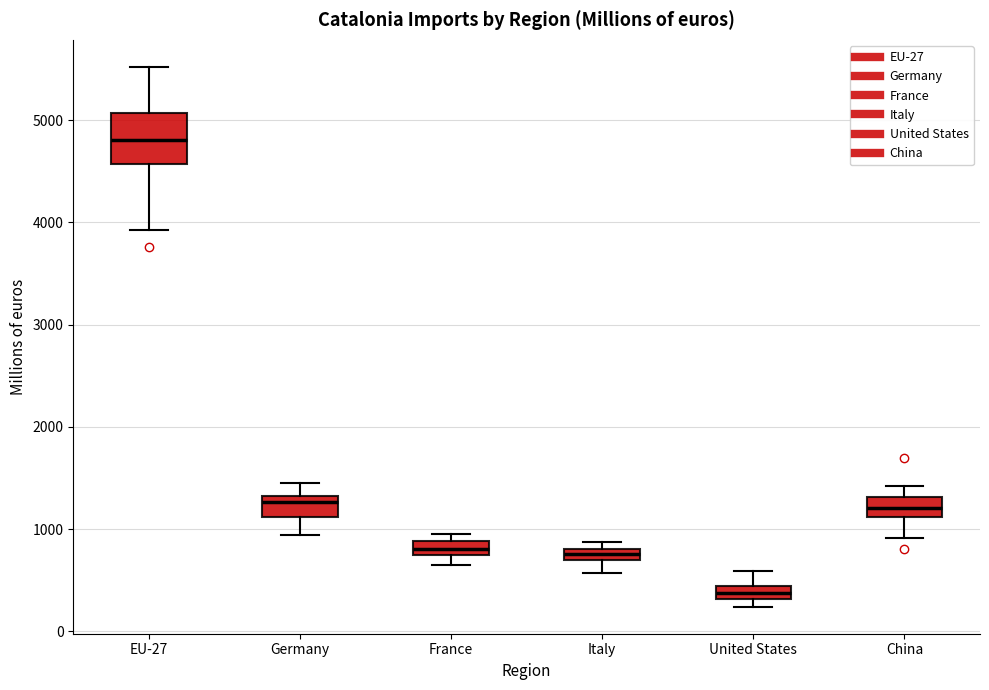

Which box has the lowest median line?

United States